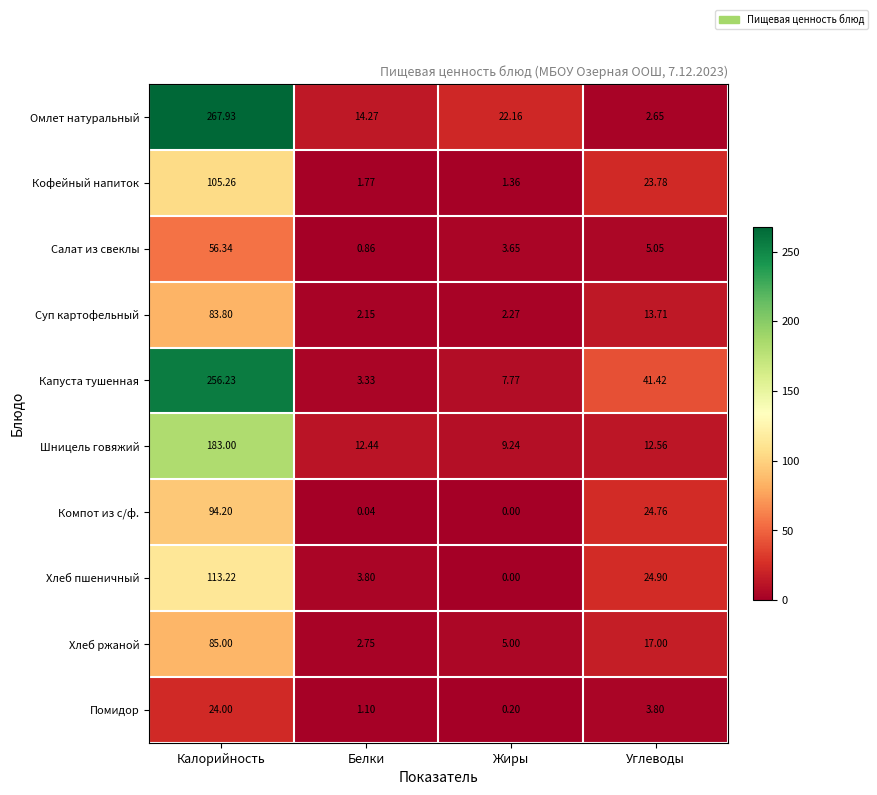

At how many categories does at least one series exceed 182?

1